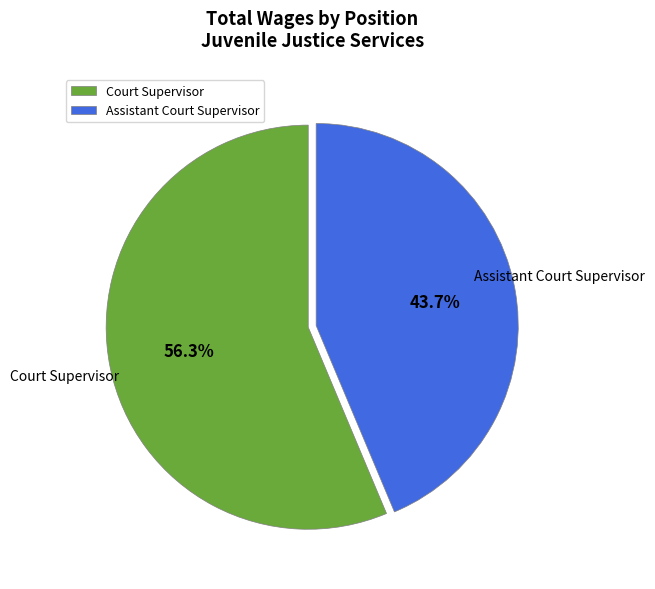

Approximately how many times larger is the value at Court Supervisor compared to Assistant Court Supervisor?

1.3